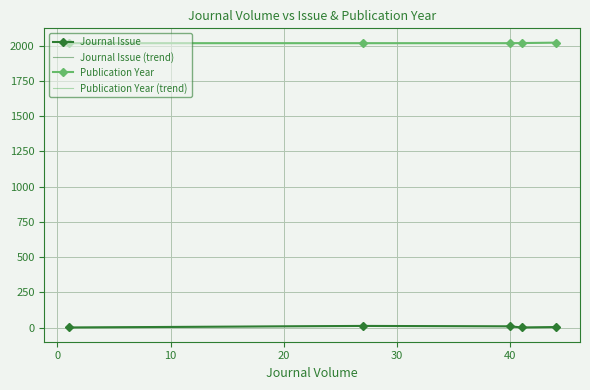

True or false: Publication Year (trend) and Journal Issue cross at least once.

False